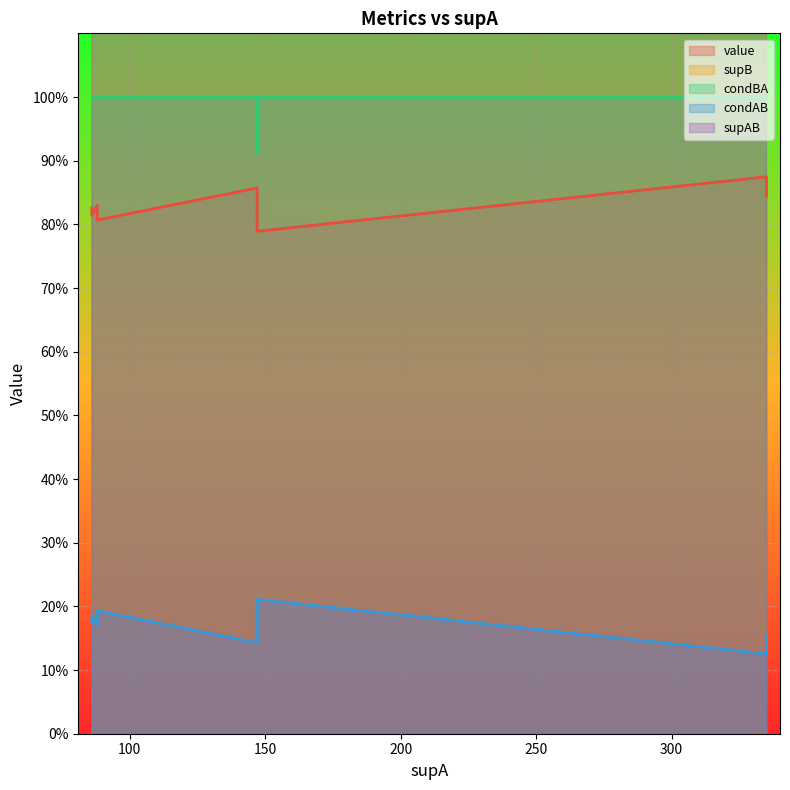

What is the total value across all series at 335?

86.0